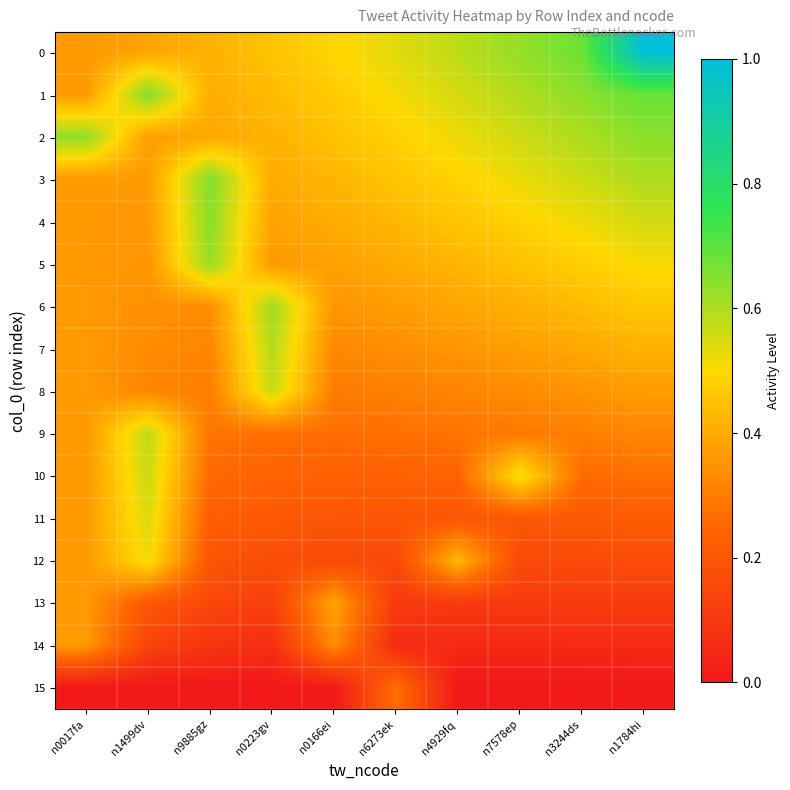

What is the difference between the highest and lowest values at n1499dv?

0.7